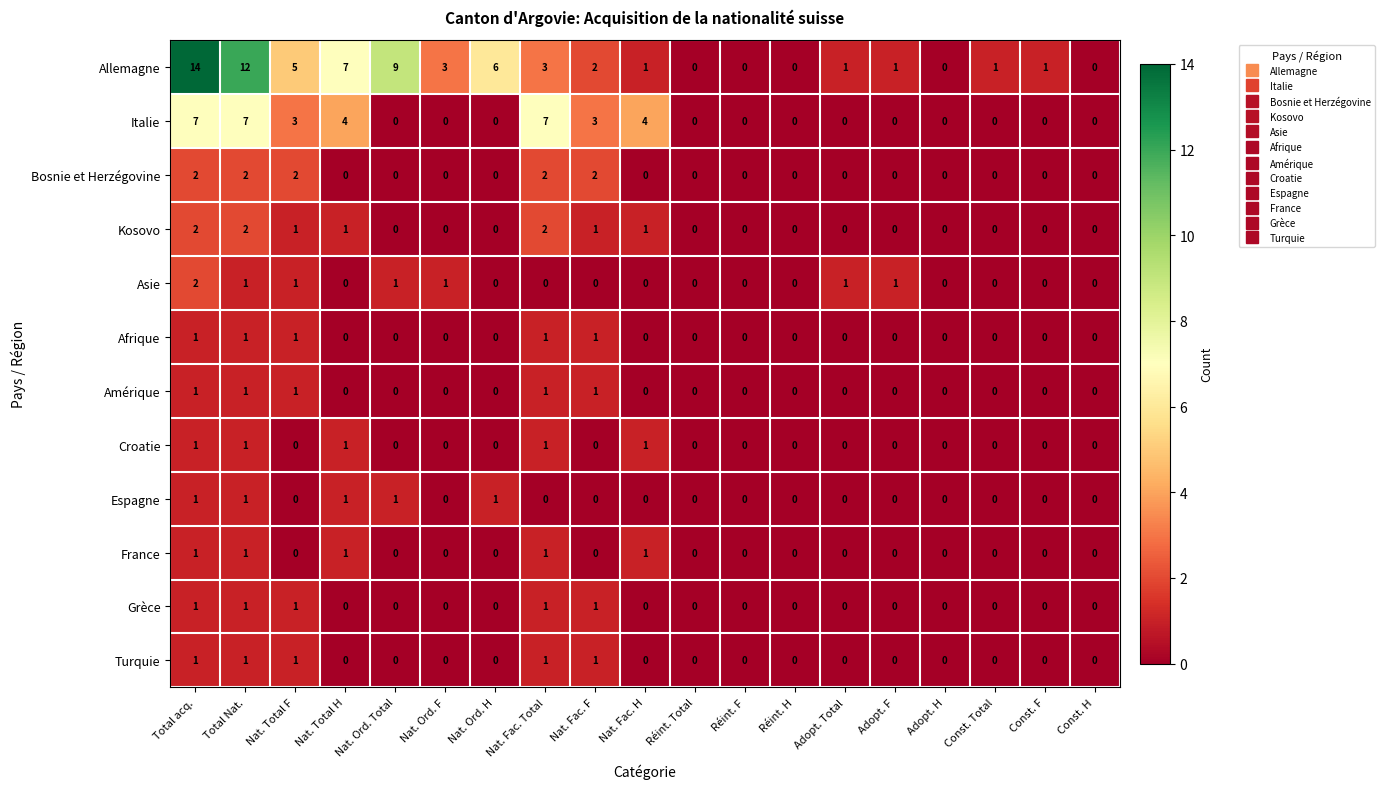

At which label does Allemagne first exceed 1?

Total acq.